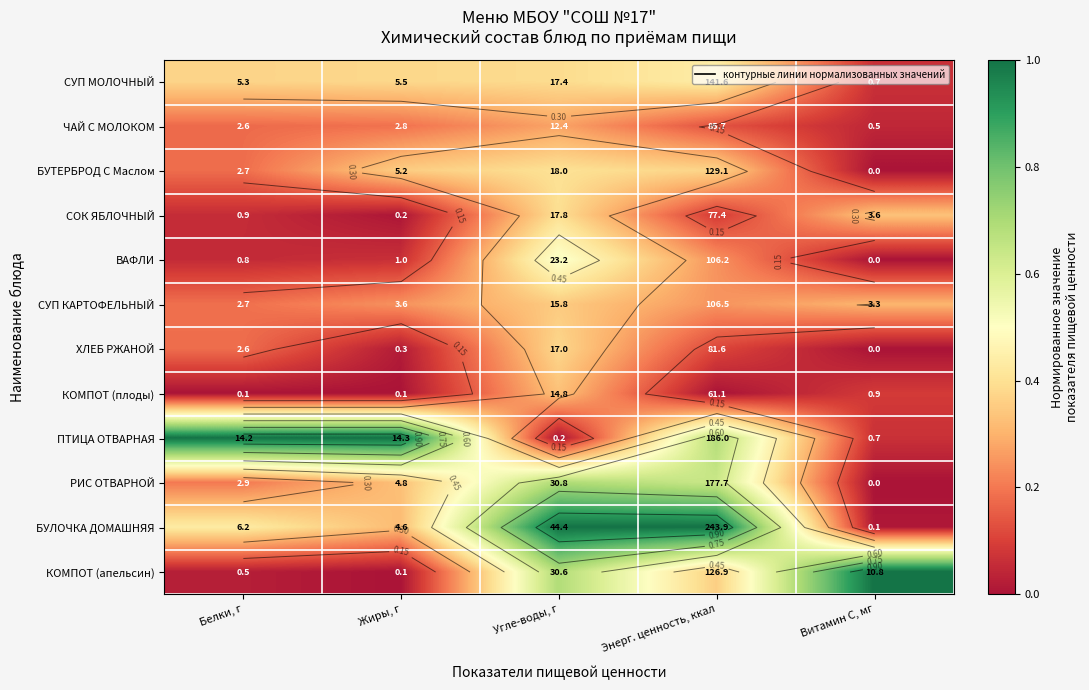

True or false: ЧАЙ С МОЛОКОМ has a value of 0.1 at Энерг. ценность, ккал.

False